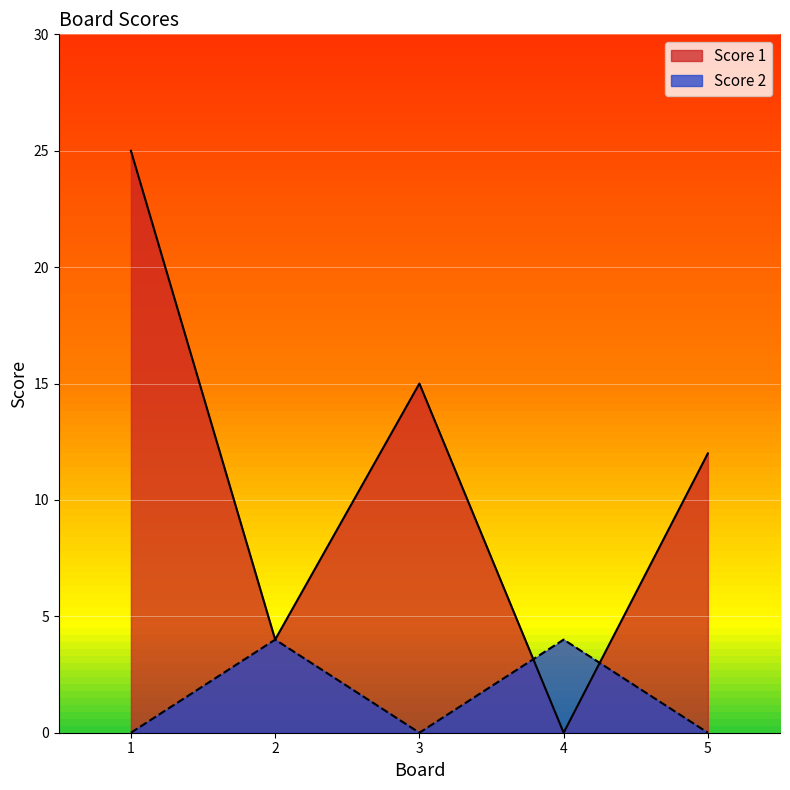

At how many categories does at least one series exceed 17?

1